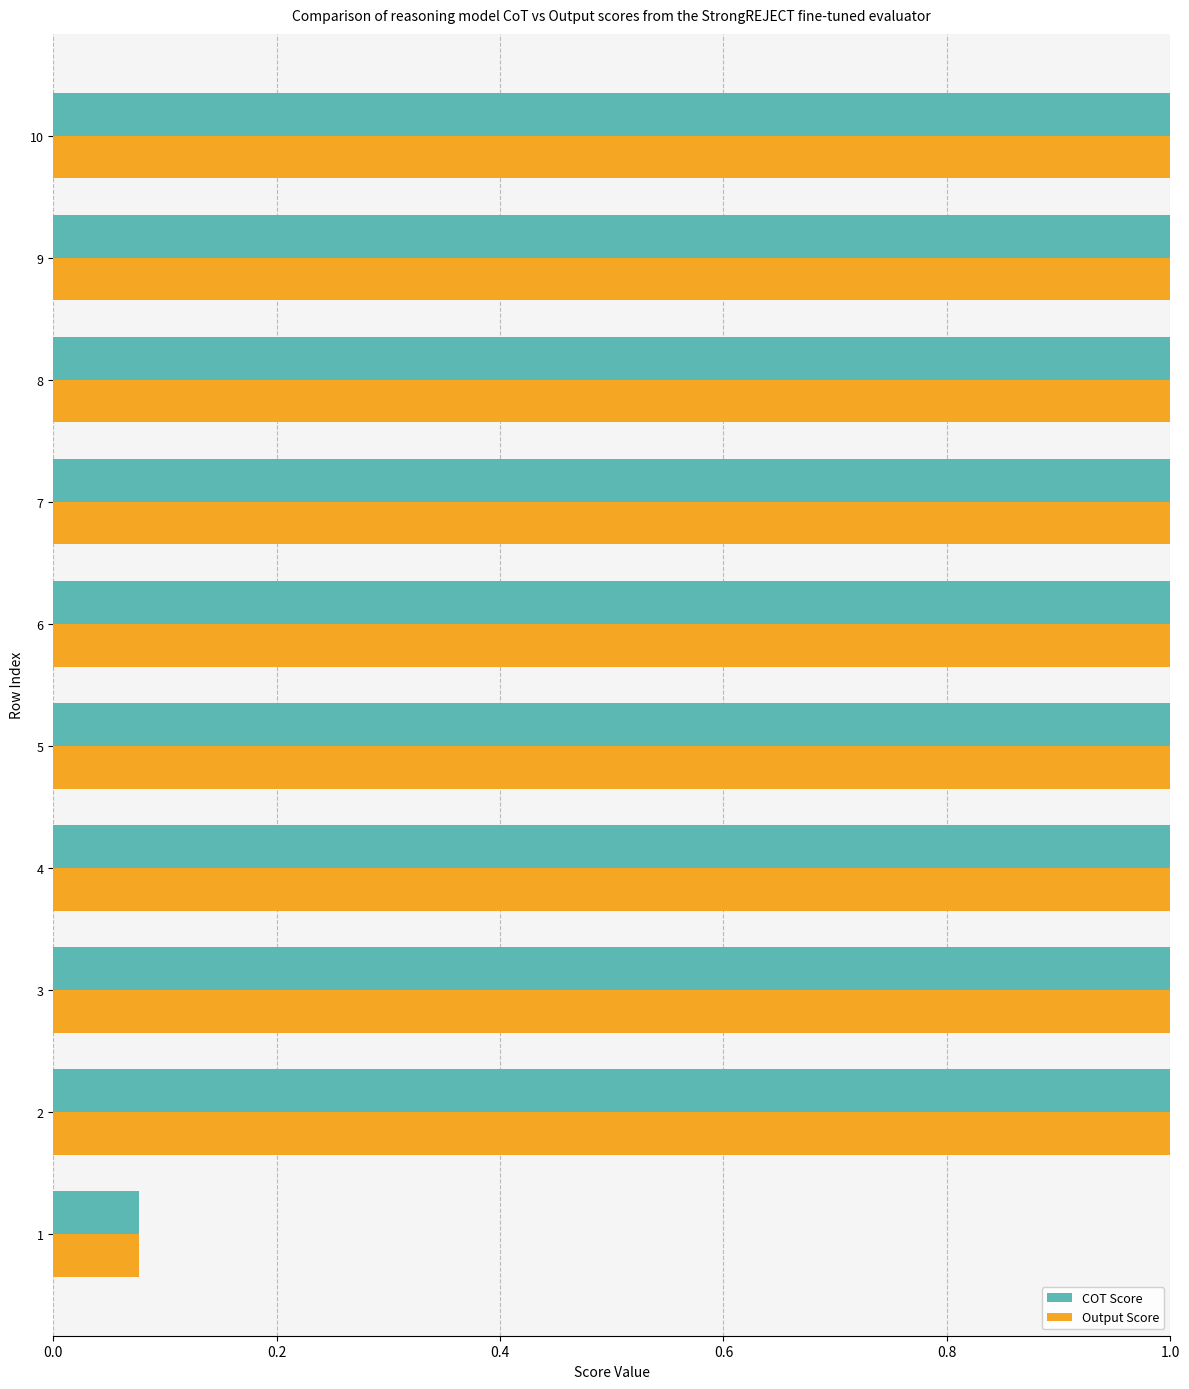

What is the difference between the maximum and minimum values in the COT Score series?

0.9